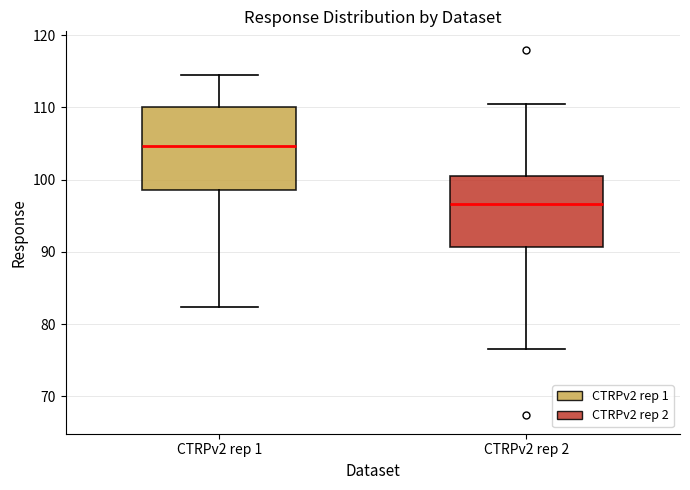

Where does the lower whisker of the box for CTRPv2 rep 1 end on the y-axis? The values are not printed on the chart, so give them approximately, as read against the axis.

82